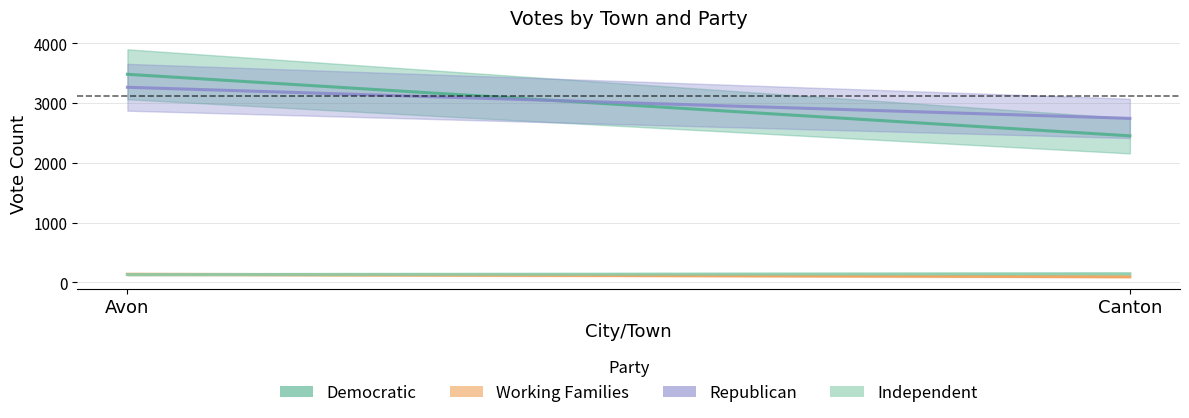

What is the smallest value displayed?

94